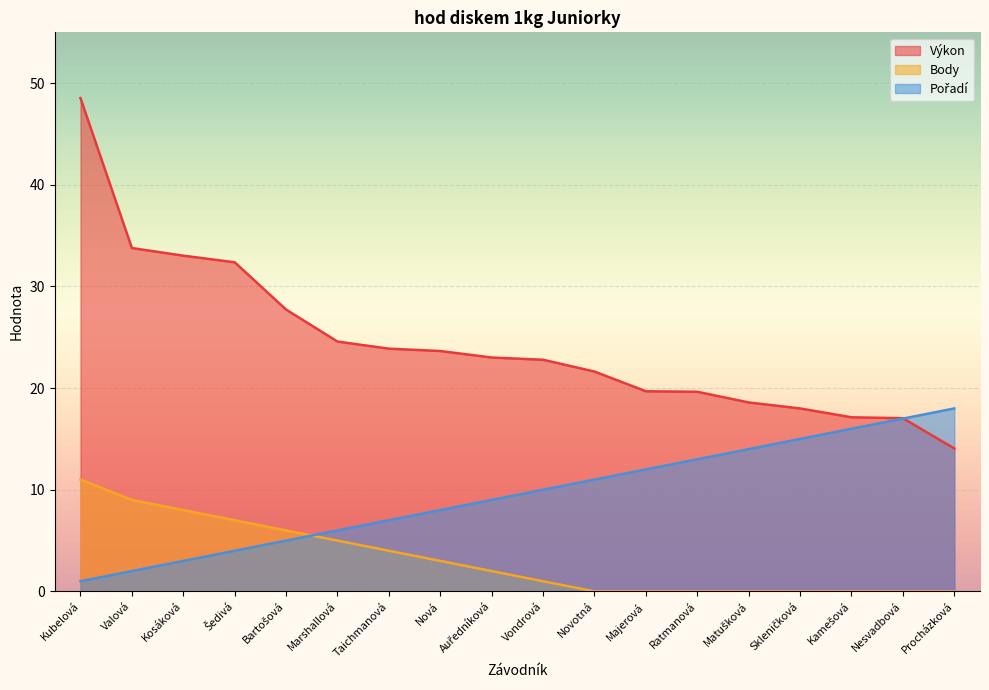

How many lines are shown in the chart?

3